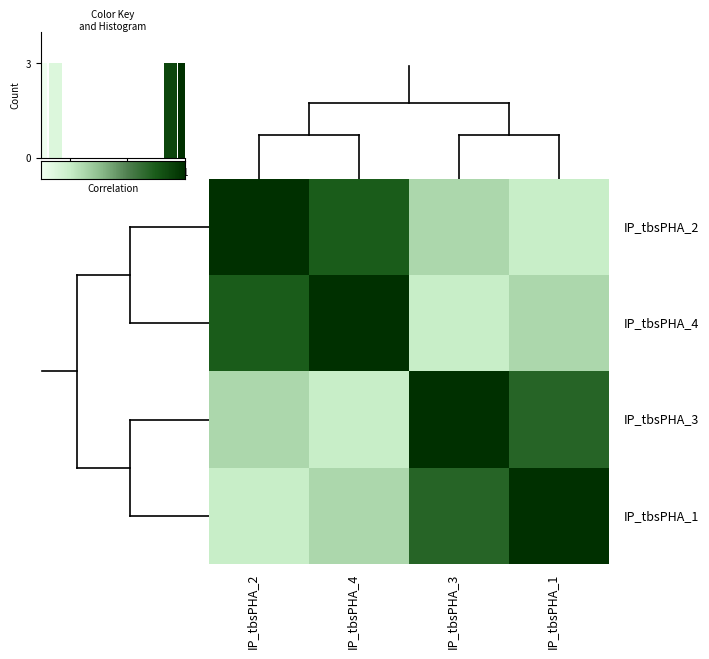

The Row2 series shows 0.8 at IP_tbsPHA_2. True or false?

True